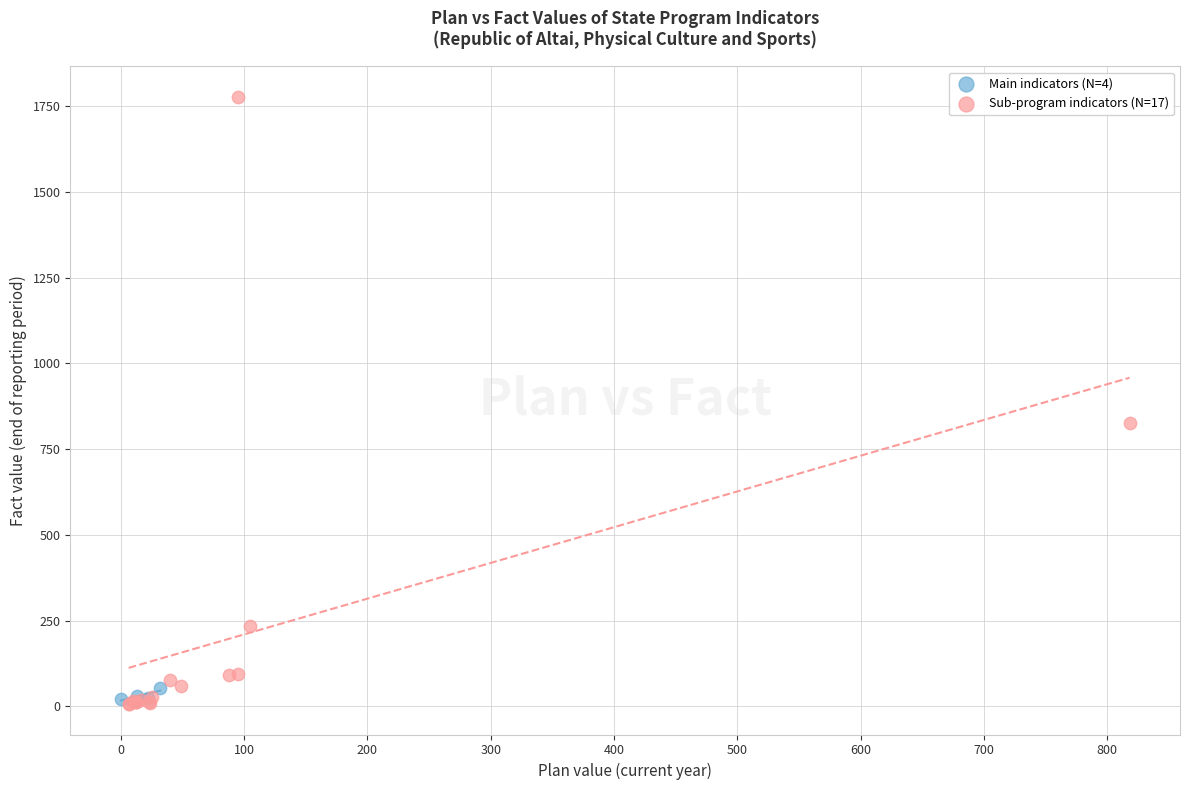

What are all the series names shown in the legend?

Main indicators (N=4), Sub-program indicators (N=17)